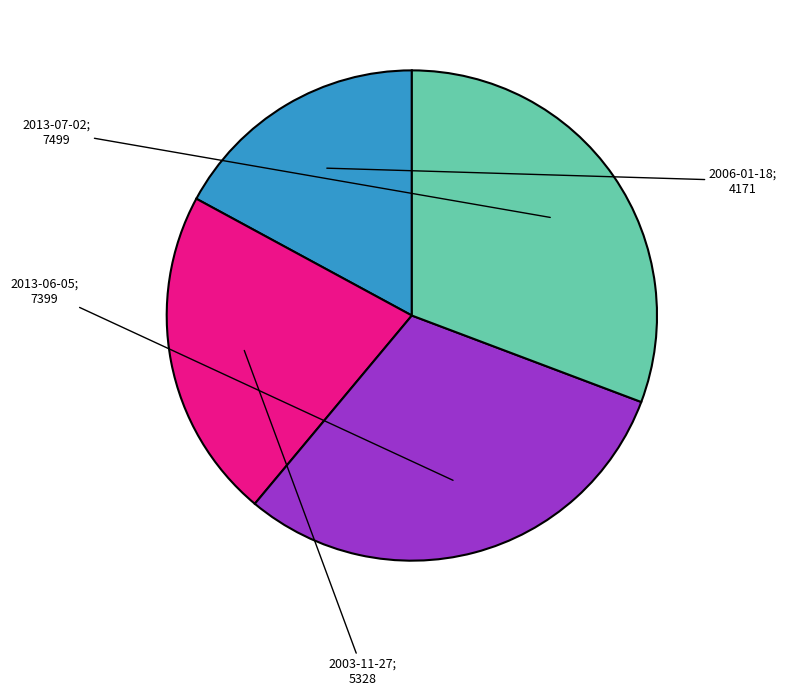

Is there any slice that represents more than half of the pie?

No